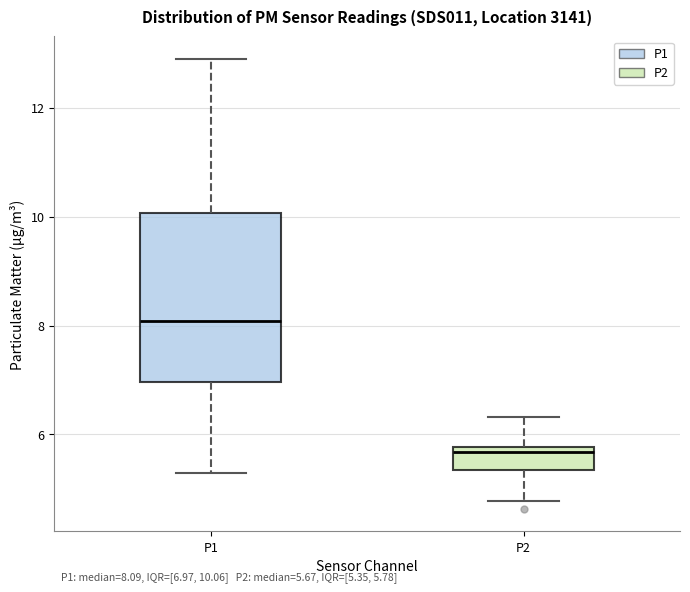

Which box has the highest median line?

P1